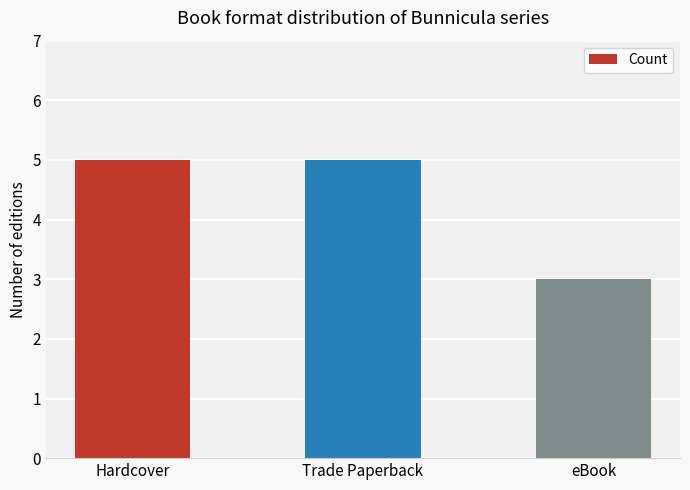

What value does the data have at eBook?

3